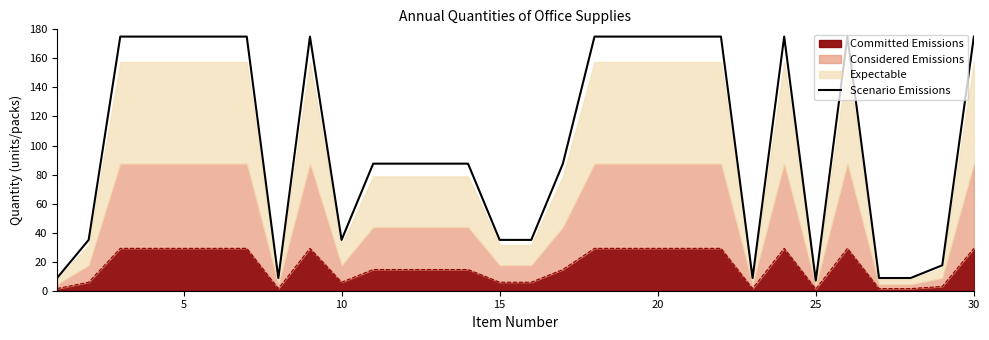

How many interior local valleys (lower than both neighbors) does the data have?

4